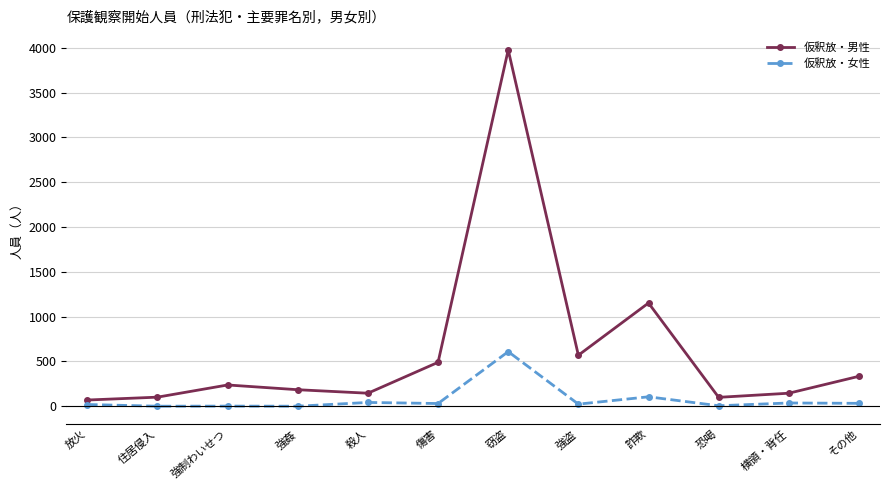

How many values in the 仮釈放・女性 series are below 30?

6